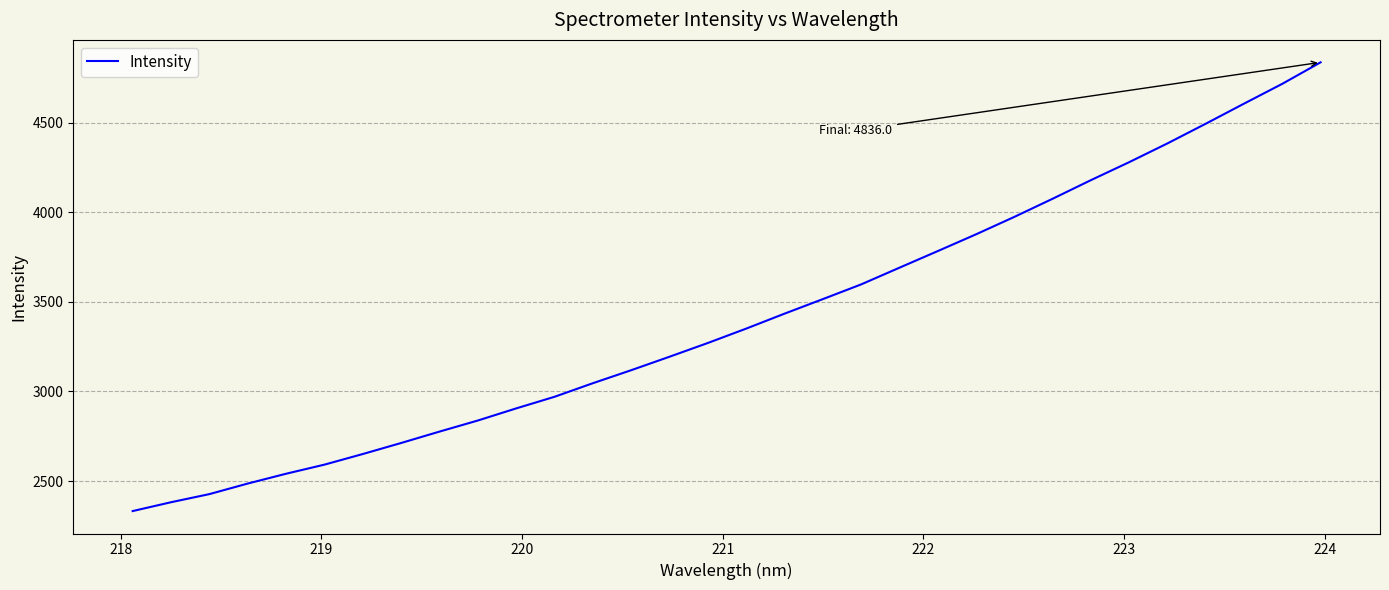

What is the maximum value shown in the chart?

4836.0